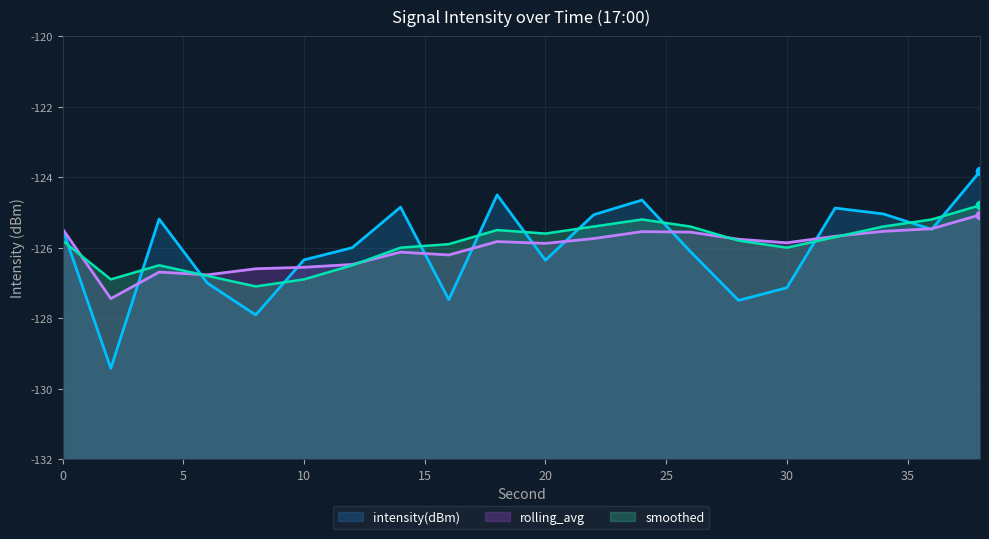

What is the value of the rolling_avg point at the 11th from the left?

-125.9